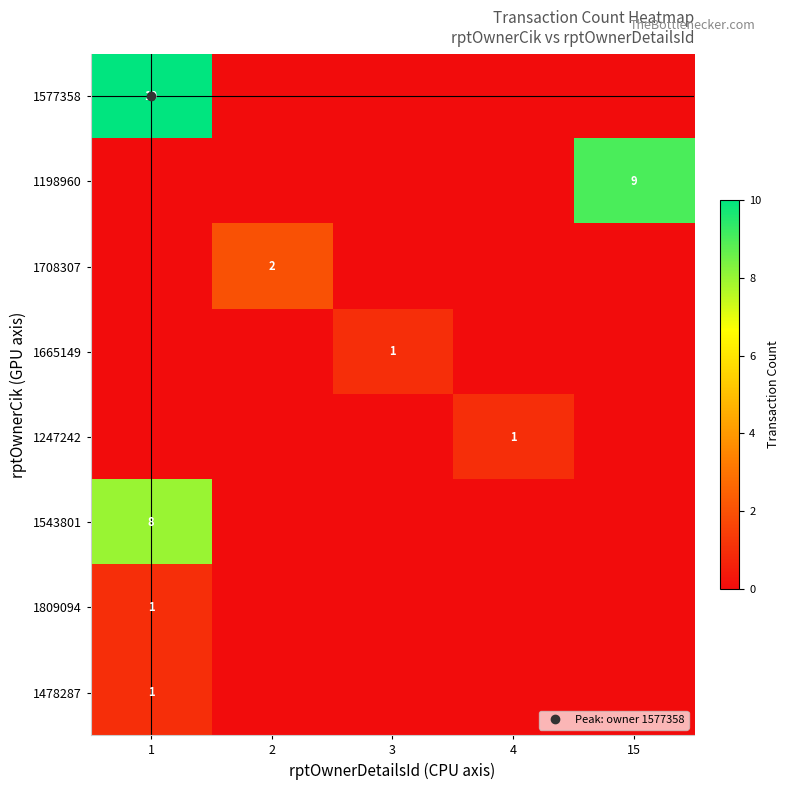

At 3, list the series in order from largest to smallest.

1665149, 1577358, 1198960, 1708307, 1247242, 1543801, 1809094, 1478287